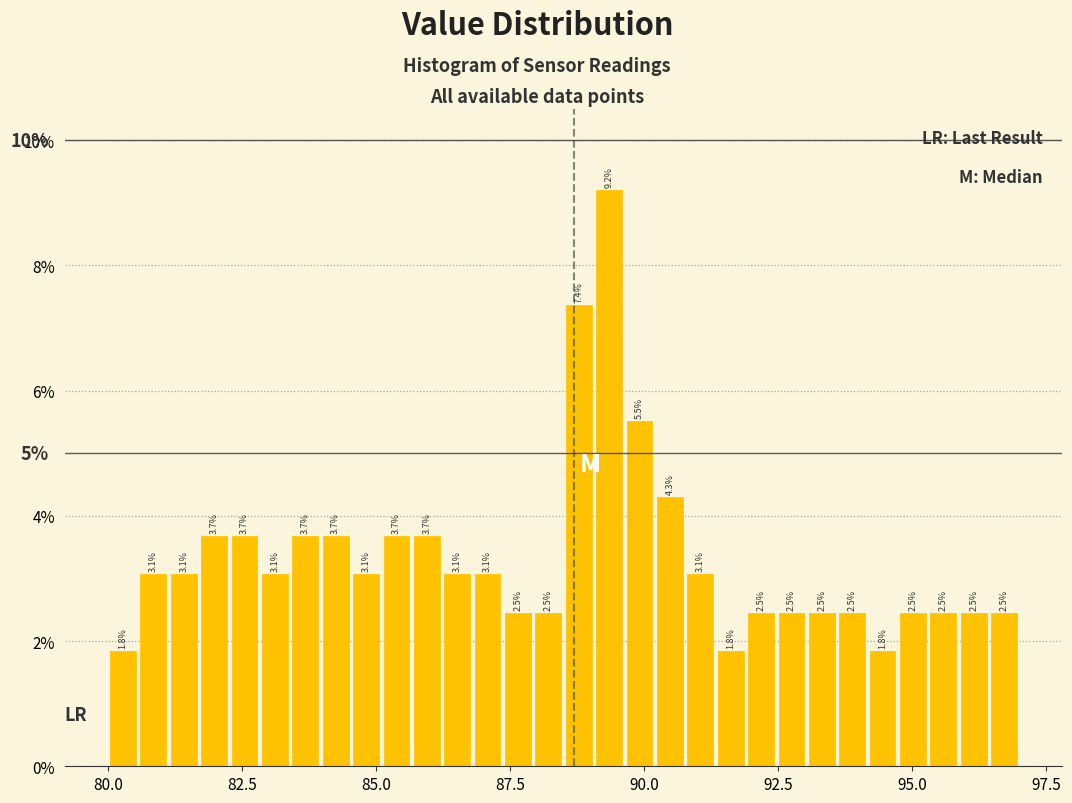

Read against the x-axis, roughly where is the centre of the tallest bar?

89.5